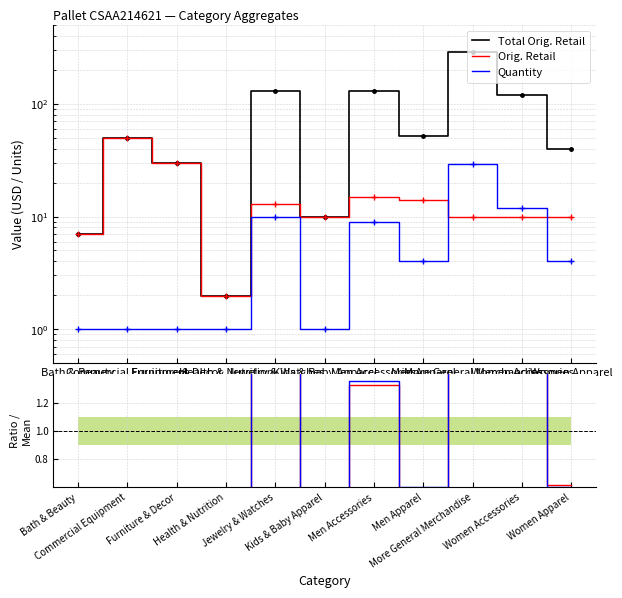

Between Kids & Baby Apparel and Bath & Beauty, which is larger?

Kids & Baby Apparel